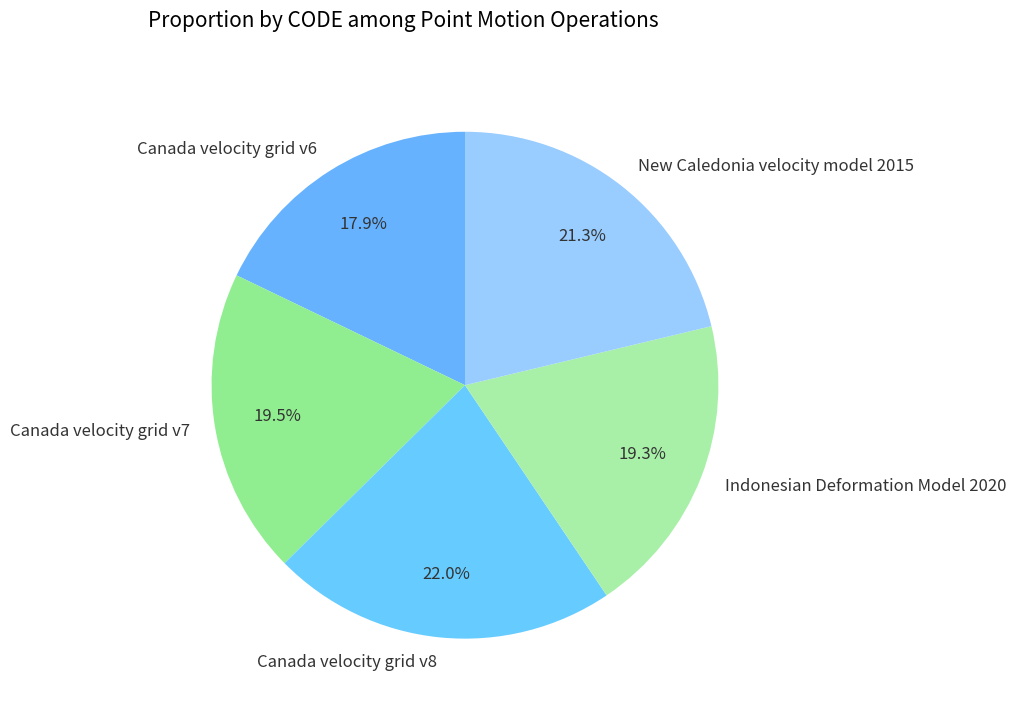

Which category has the biggest portion of the pie?

Canada velocity grid v8